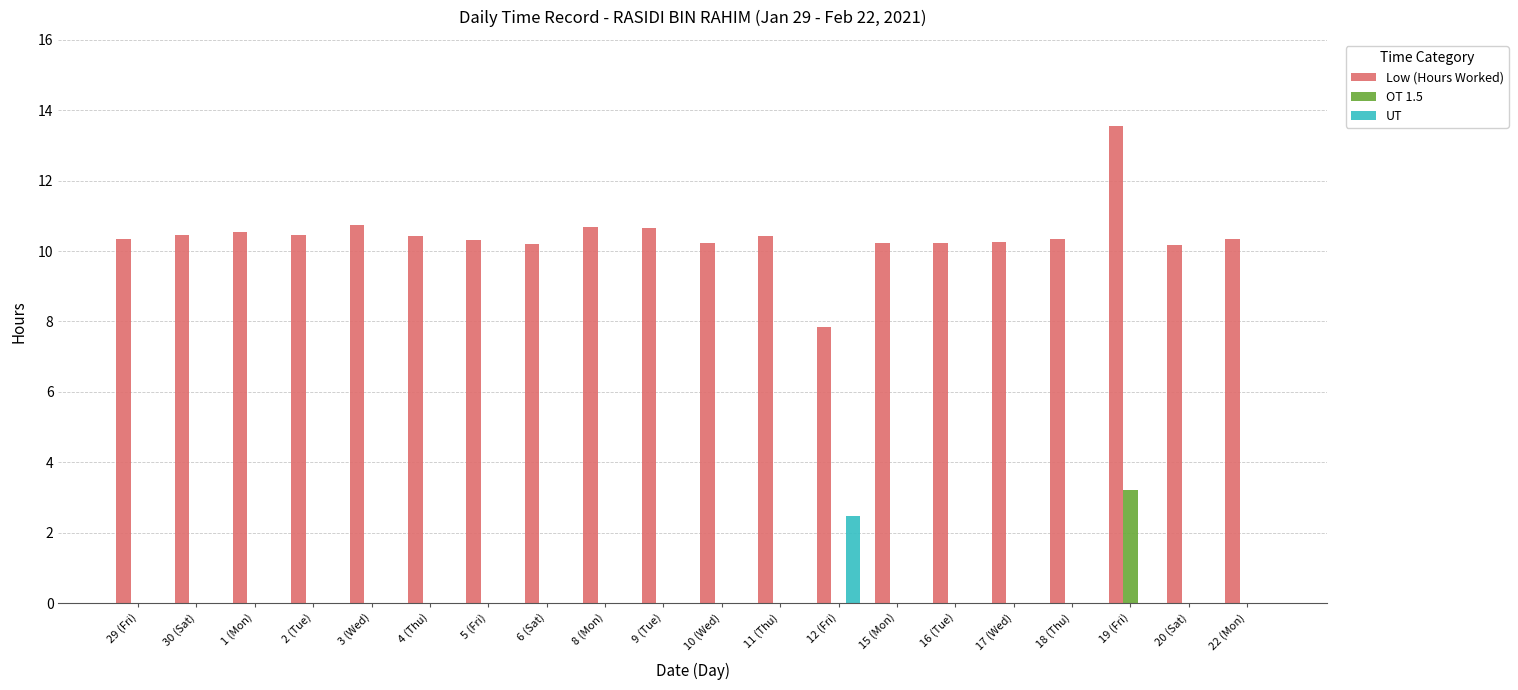

Does the chart contain stacked bars?

No